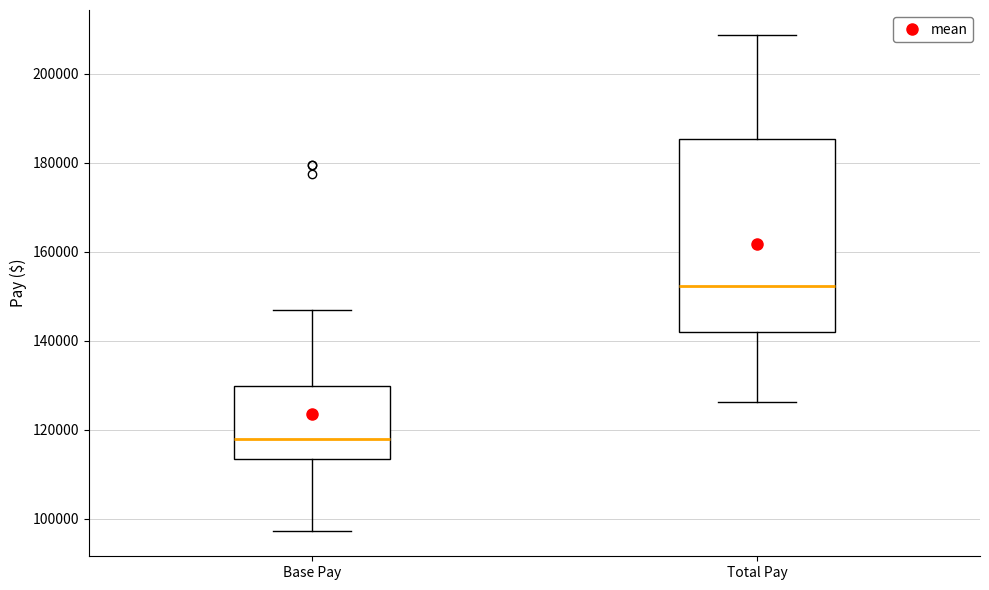

Comparing the boxes themselves (not the whiskers), which one is the tallest?

Total Pay